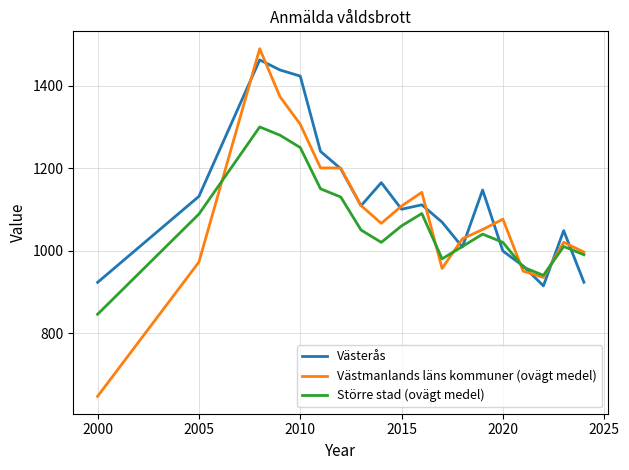

List the series in order of their overall mean, lowest first.

Större stad (ovägt medel), Västmanlands läns kommuner (ovägt medel), Västerås